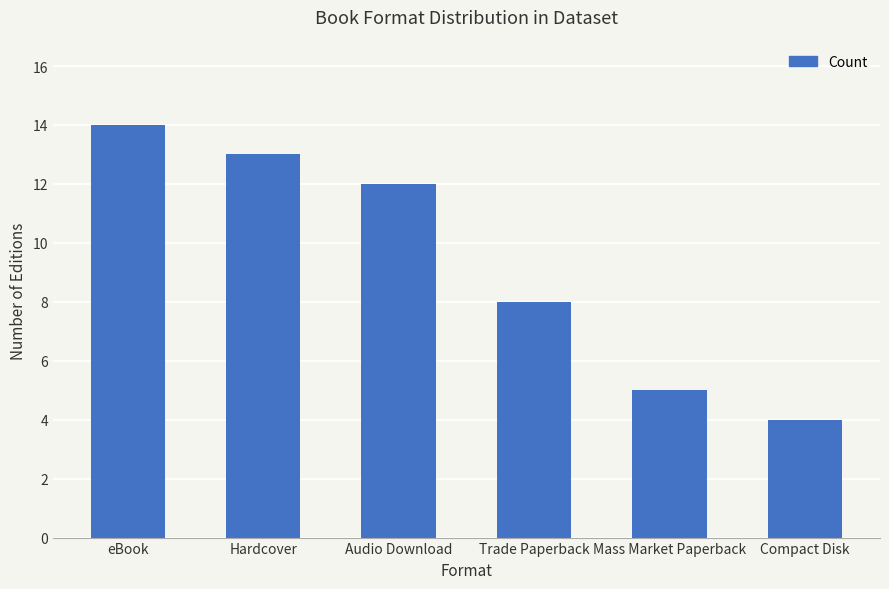

Reading right to left, list all the values displayed in this chart.

Compact Disk=4	Mass Market Paperback=5	Trade Paperback=8	Audio Download=12	Hardcover=13	eBook=14